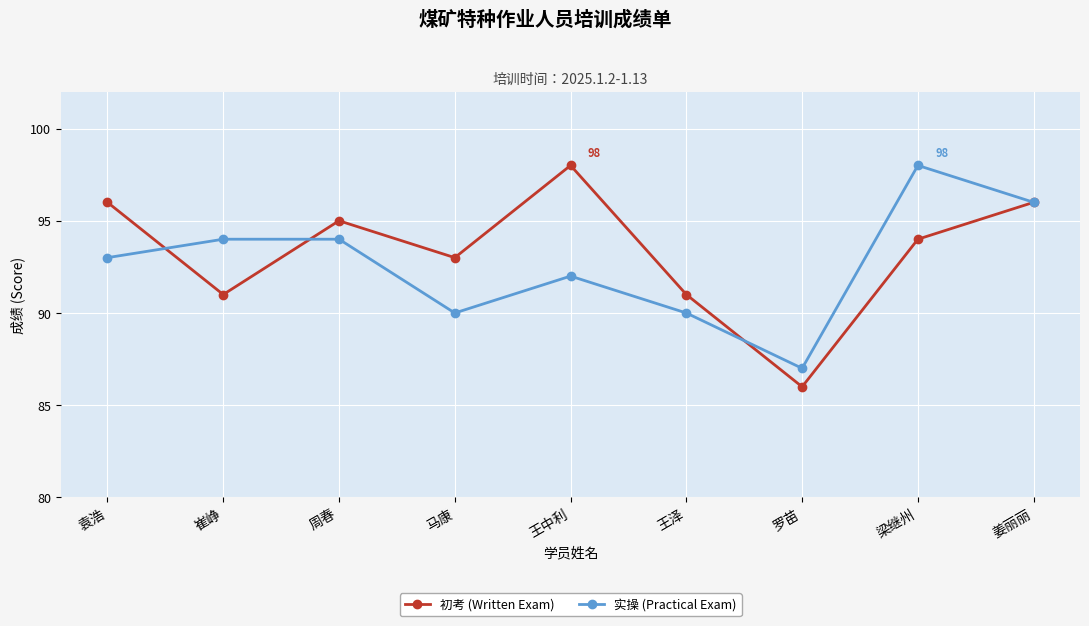

Reading right to left, what are all the values shown in this chart?

初考 (Written Exam): 姜丽丽=96	梁继州=94	罗苗=86	王泽=91	王中利=98	马康=93	周春=95	崔峥=91	袁浩=96
实操 (Practical Exam): 姜丽丽=96	梁继州=98	罗苗=87	王泽=90	王中利=92	马康=90	周春=94	崔峥=94	袁浩=93